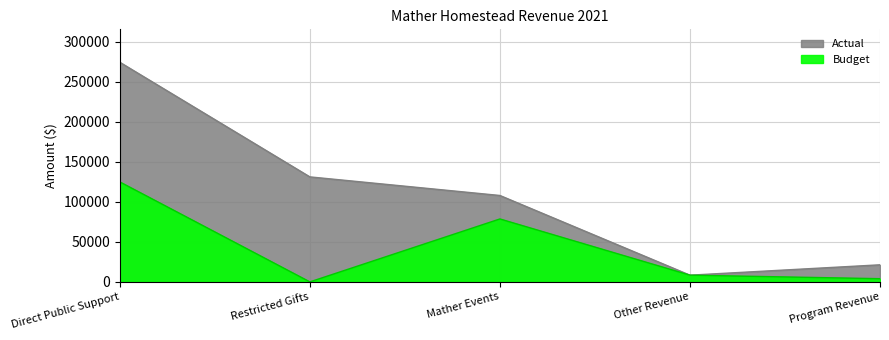

What is the difference between the Budget values at Mather Events and Other Revenue?

70300.0